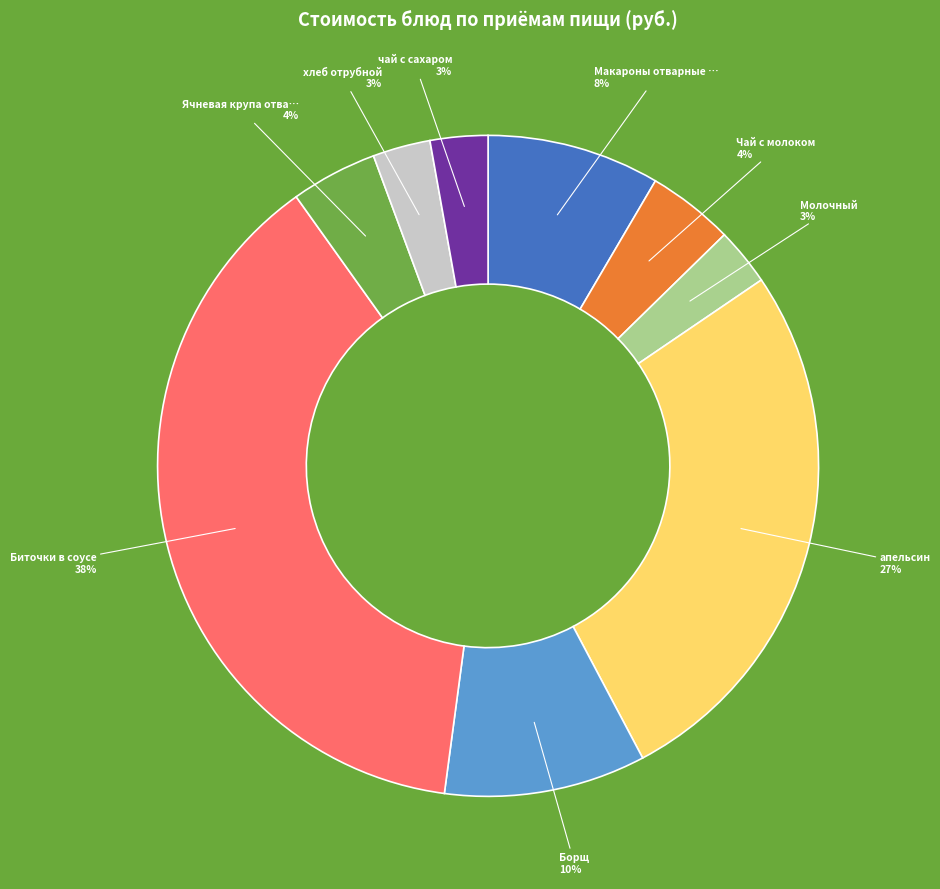

To the nearest percent, what is the average slice percentage?

11%